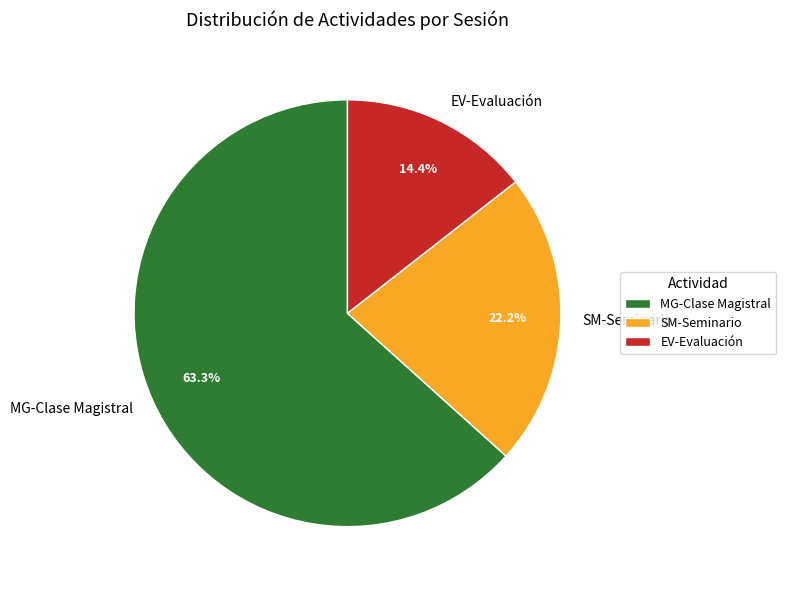

To the nearest percent, what is the average slice percentage?

33%